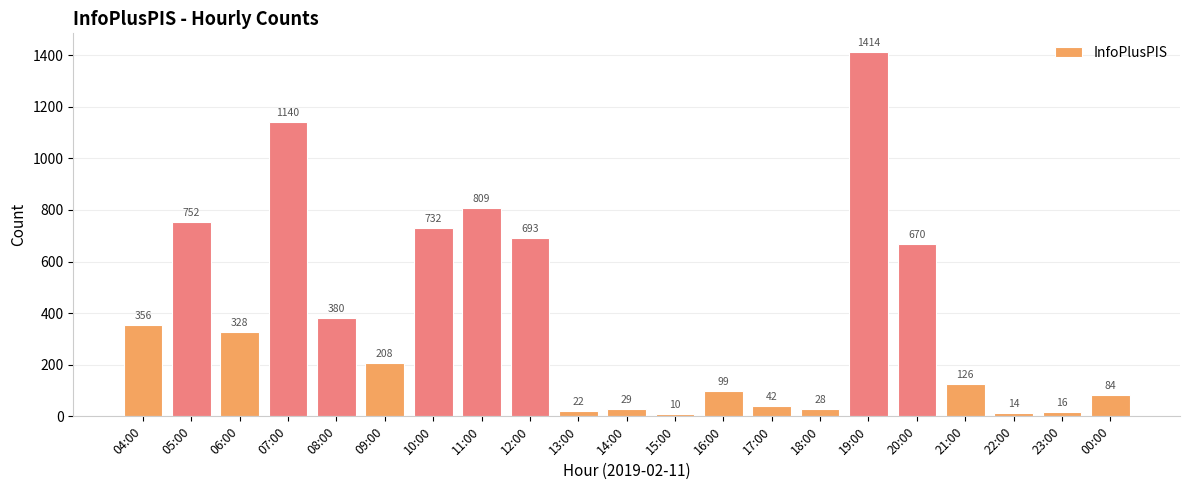

List the labels in order of value, largest first.

19:00, 07:00, 11:00, 05:00, 10:00, 12:00, 20:00, 08:00, 04:00, 06:00, 09:00, 21:00, 16:00, 00:00, 17:00, 14:00, 18:00, 13:00, 23:00, 22:00, 15:00